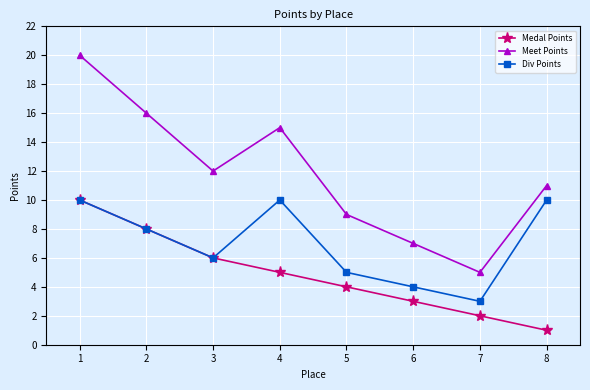

What value does the Div Points series have at 7?

3